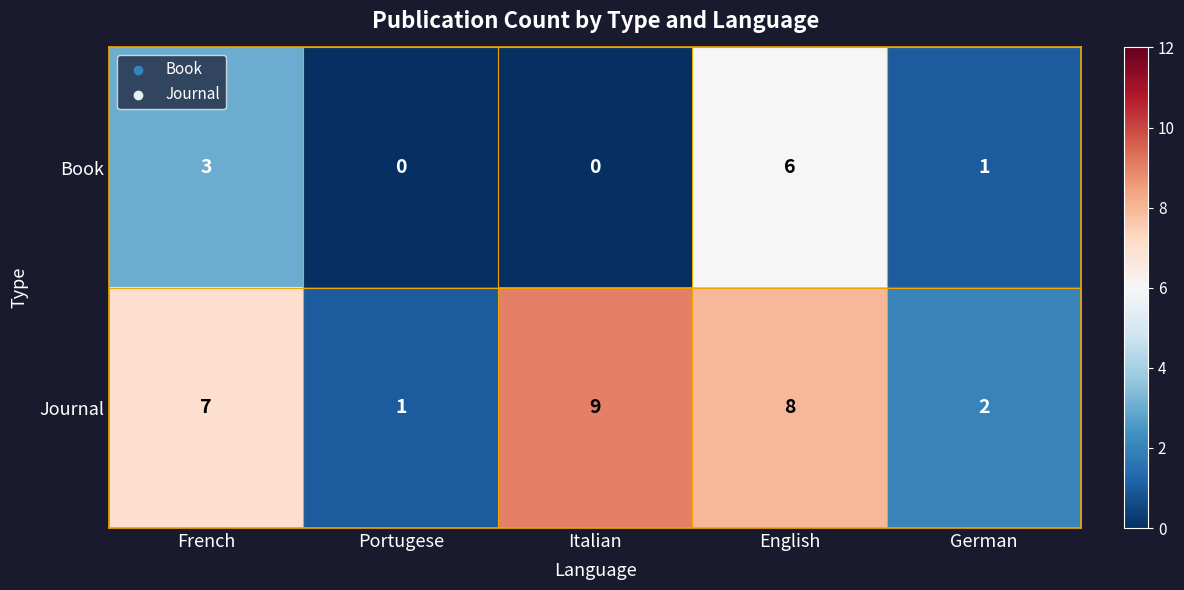

Which series has the largest total across all categories?

Journal